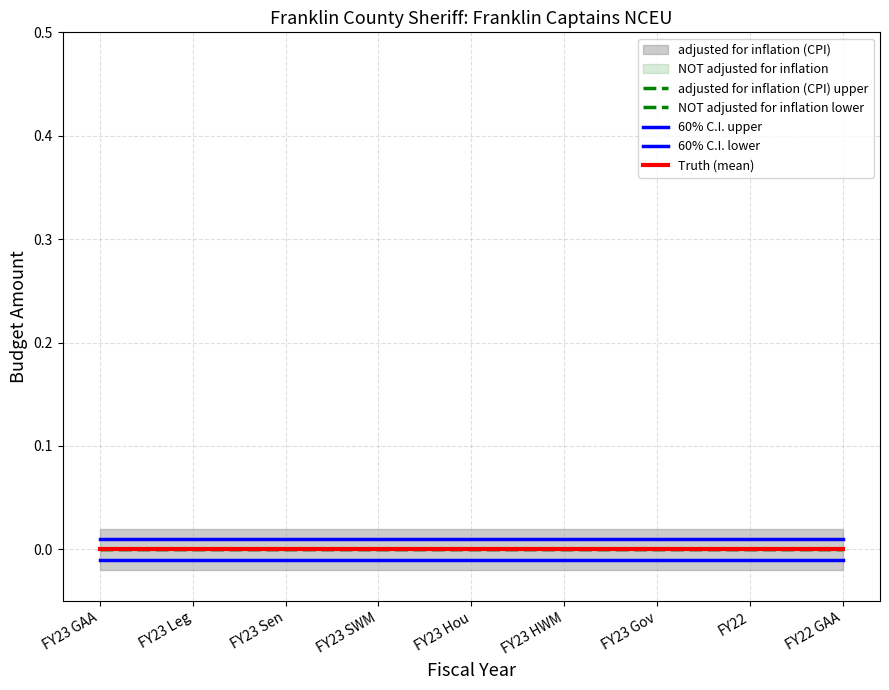

Is this an area chart (filled region under the line)?

No